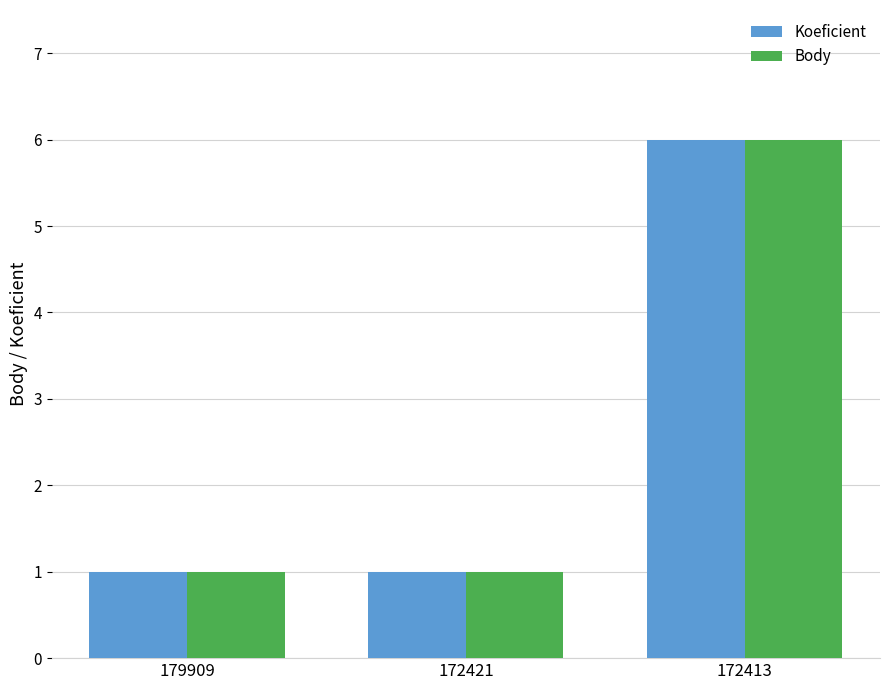

Reading left to right, transcribe all the data shown in this chart.

Koeficient: 179909=1	172421=1	172413=6
Body: 179909=1	172421=1	172413=6